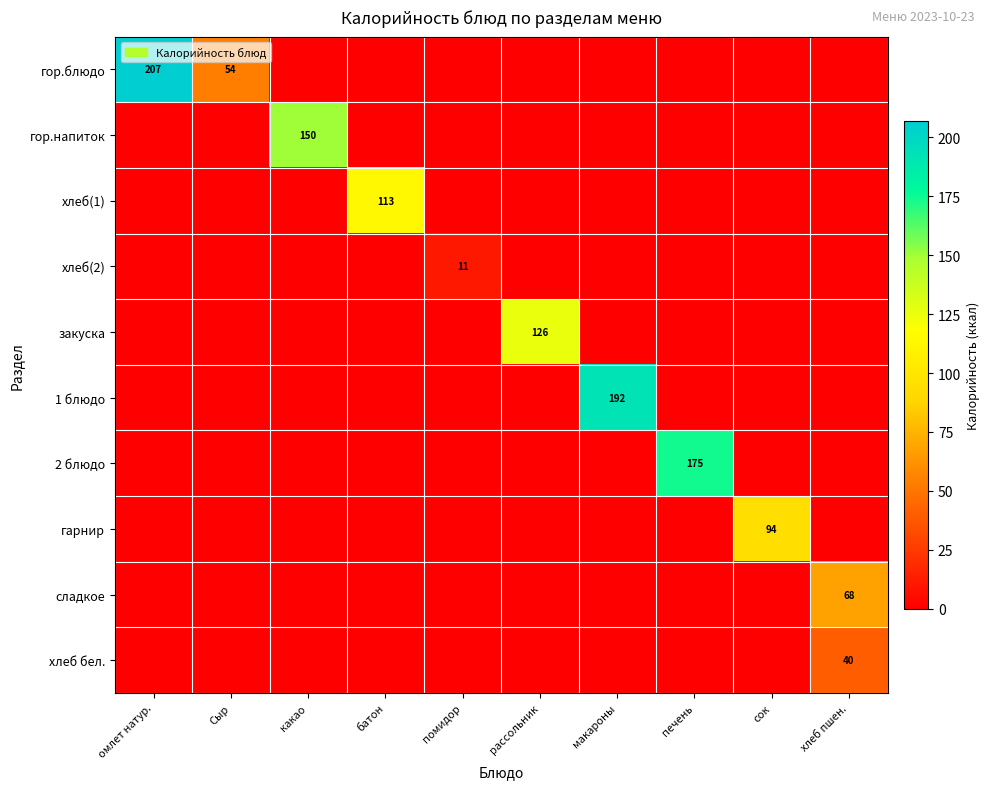

True or false: 2 блюдо has a value of 95.9 at помидор.

False